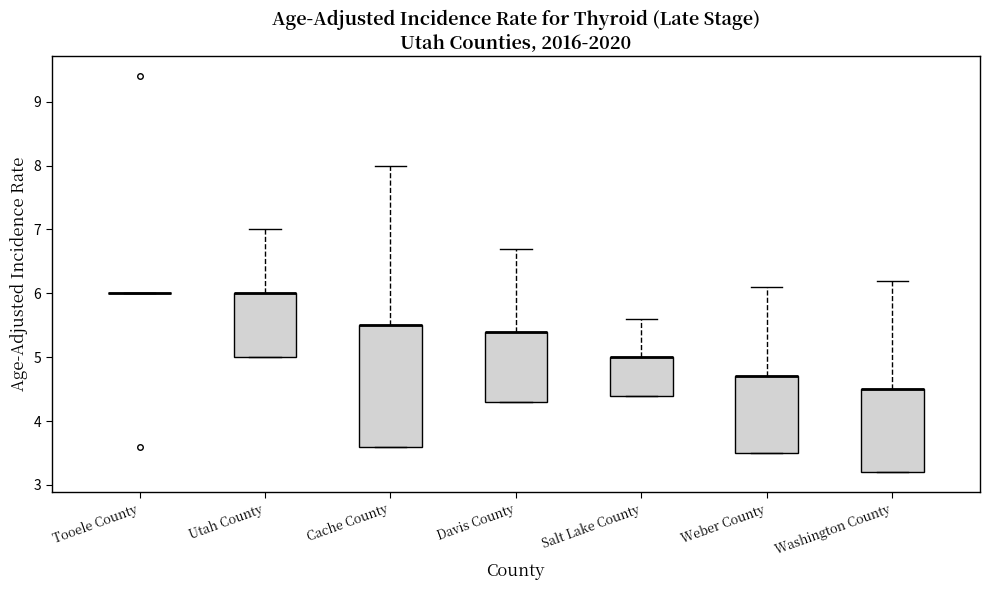

Reading left to right, read every box against the y-axis: the position of its median line, the range the box covers, and the ends of its whiskers. The values are not printed on the chart, so give them approximately, as read against the axis.

Tooele County: box collapsed to a line at 6.0, whiskers 6.0 to 6.0
Utah County: median 6.0 (drawn on the box's upper edge), box 5.0 to 6.0, whiskers 5.0 to 7.0
Cache County: median 5.5 (drawn on the box's upper edge), box 3.6 to 5.5, whiskers 3.6 to 8.0
Davis County: median 5.4 (drawn on the box's upper edge), box 4.3 to 5.4, whiskers 4.3 to 6.7
Salt Lake County: median 5.0 (drawn on the box's upper edge), box 4.4 to 5.0, whiskers 4.4 to 5.6
Weber County: median 4.7 (drawn on the box's upper edge), box 3.5 to 4.7, whiskers 3.5 to 6.1
Washington County: median 4.5 (drawn on the box's upper edge), box 3.2 to 4.5, whiskers 3.2 to 6.2